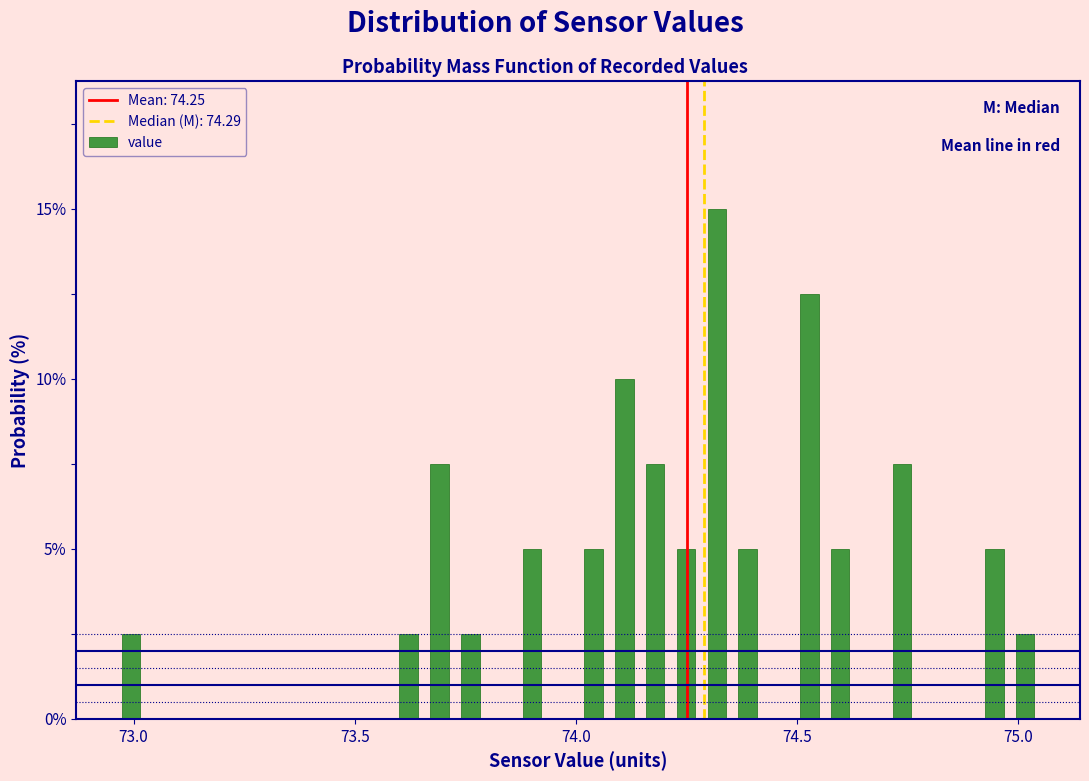

Around what value on the x-axis is the tallest bar? Give the approximate position of its centre, as read against the axis.

74.30